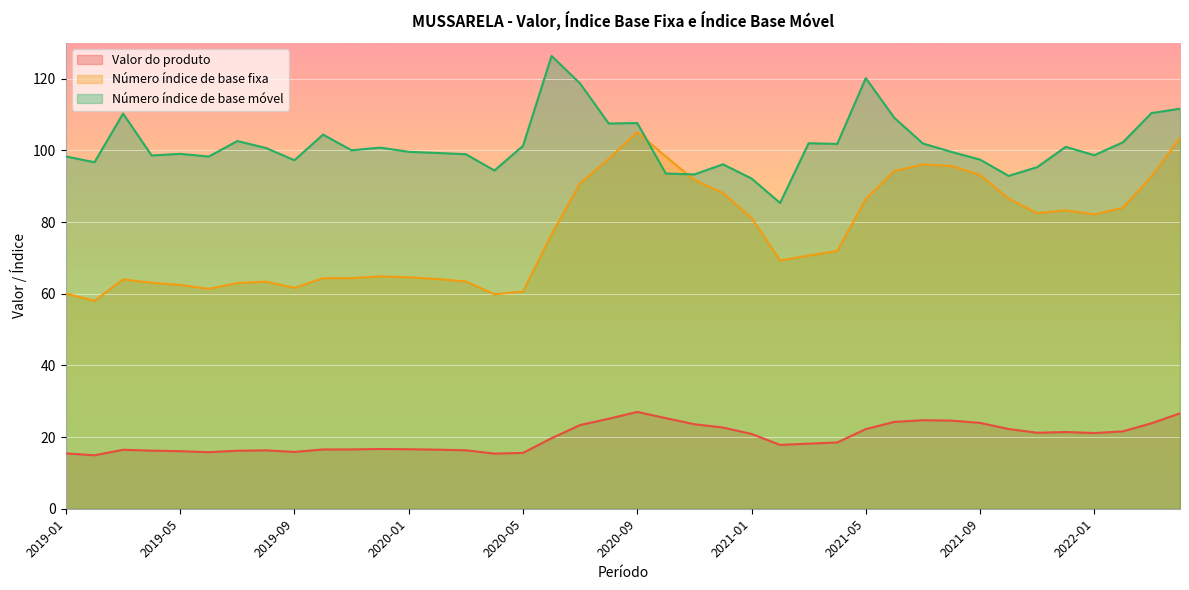

At which category is the sum across all series the highest?

2022-04